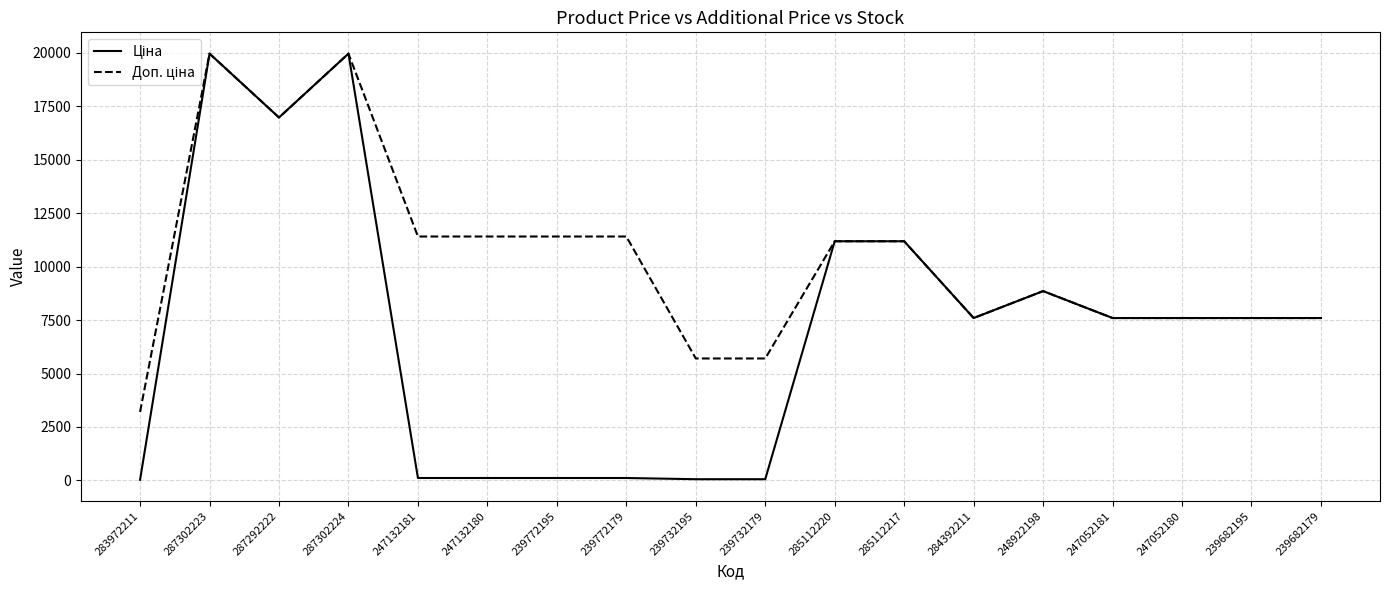

What is the greatest value displayed?

19964.2